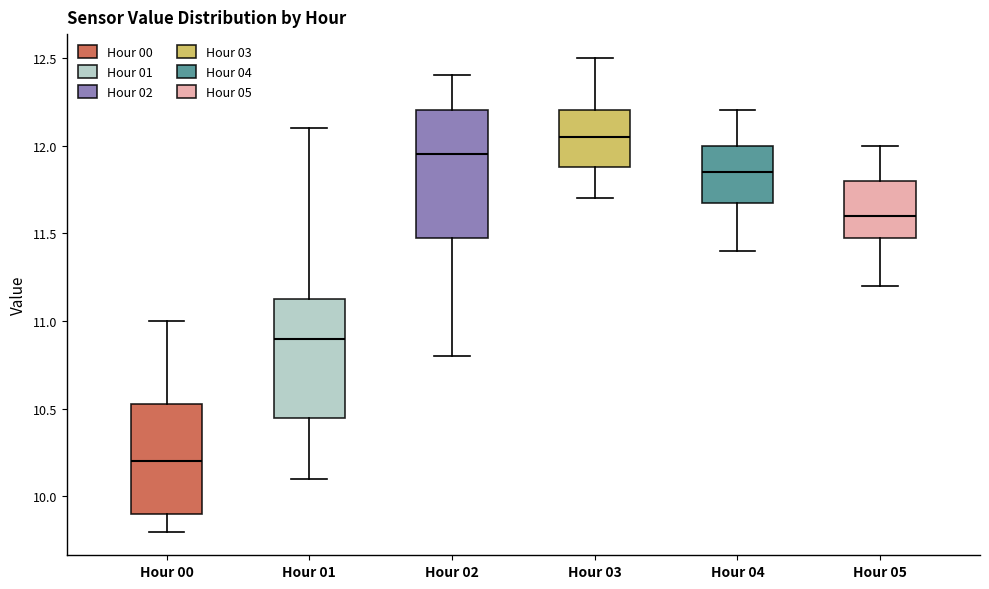

Reading left to right, read every box against the y-axis: the position of its median line, the range the box covers, and the ends of its whiskers. The values are not printed on the chart, so give them approximately, as read against the axis.

Hour 00: median 10.20, box 9.90 to 10.55, whiskers 9.80 to 11.00
Hour 01: median 10.90, box 10.45 to 11.15, whiskers 10.10 to 12.10
Hour 02: median 11.95, box 11.50 to 12.20, whiskers 10.80 to 12.40
Hour 03: median 12.05, box 11.90 to 12.20, whiskers 11.70 to 12.50
Hour 04: median 11.85, box 11.70 to 12.00, whiskers 11.40 to 12.20
Hour 05: median 11.60, box 11.50 to 11.80, whiskers 11.20 to 12.00